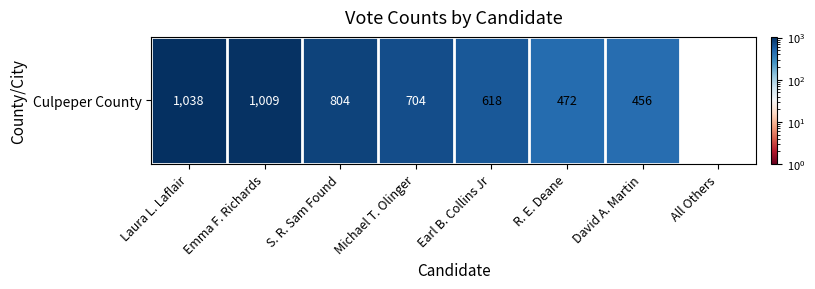

How many positive values are there?

7